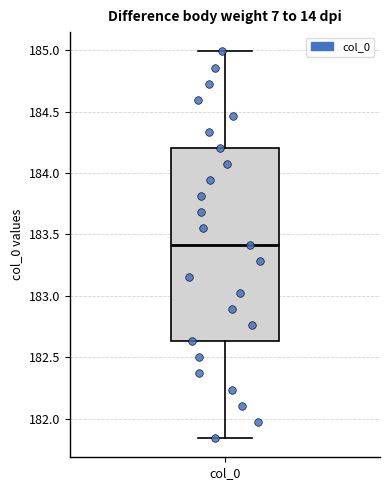

Where is the upper edge of the box for col_0 on the y-axis? The values are not printed on the chart, so give them approximately, as read against the axis.

184.20